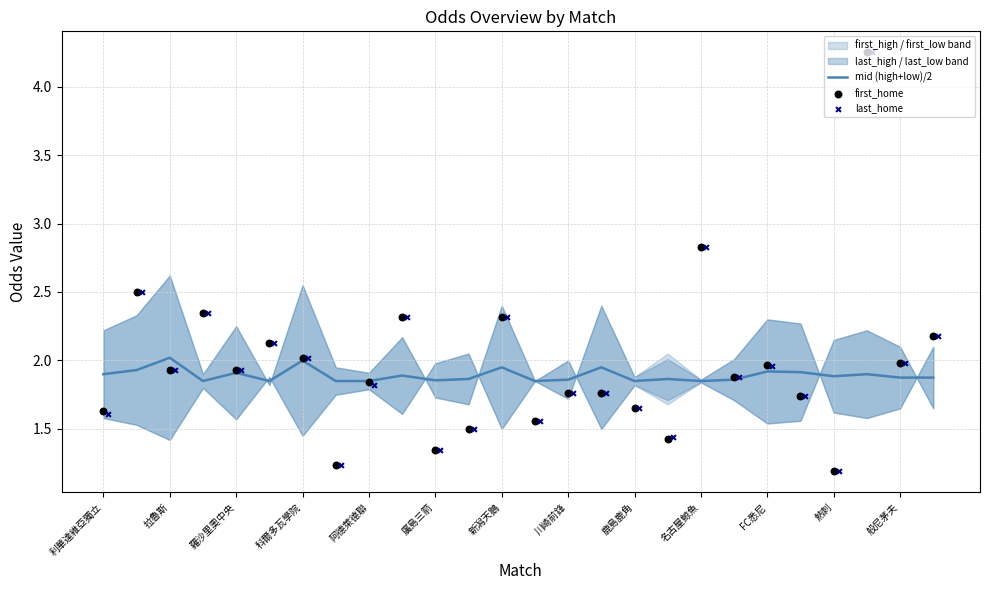

Is it true that mid (high+low)/2 equals 2.5 at FC悉尼?

False